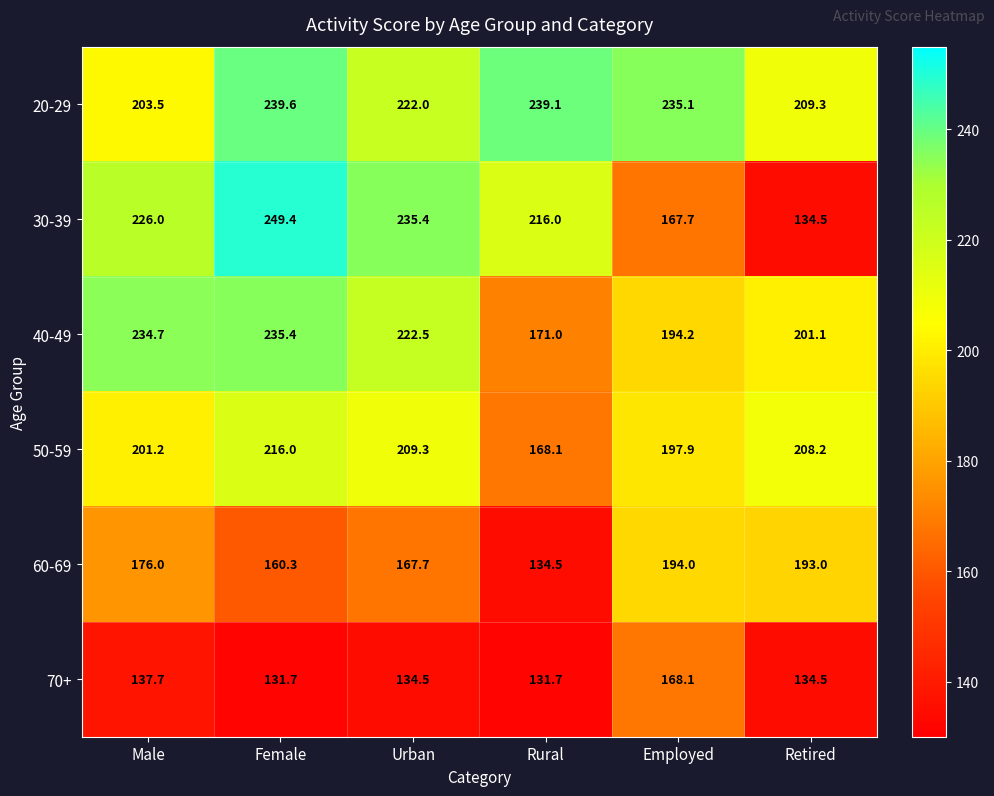

List the labels in order of 30-39 value, largest first.

Female, Urban, Male, Rural, Employed, Retired